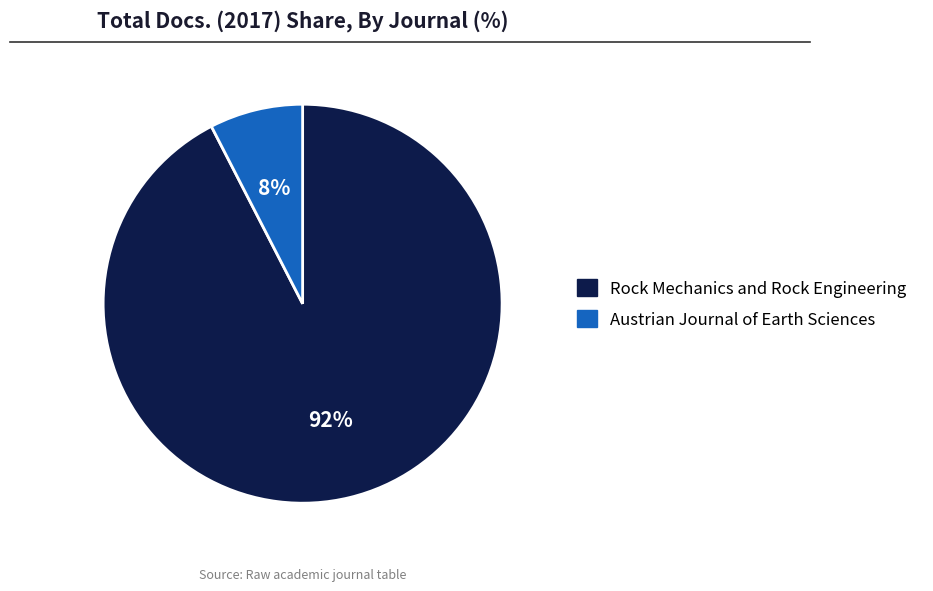

Combined, do Rock Mechanics and Rock Engineering and Austrian Journal of Earth Sciences account for over 50%?

Yes